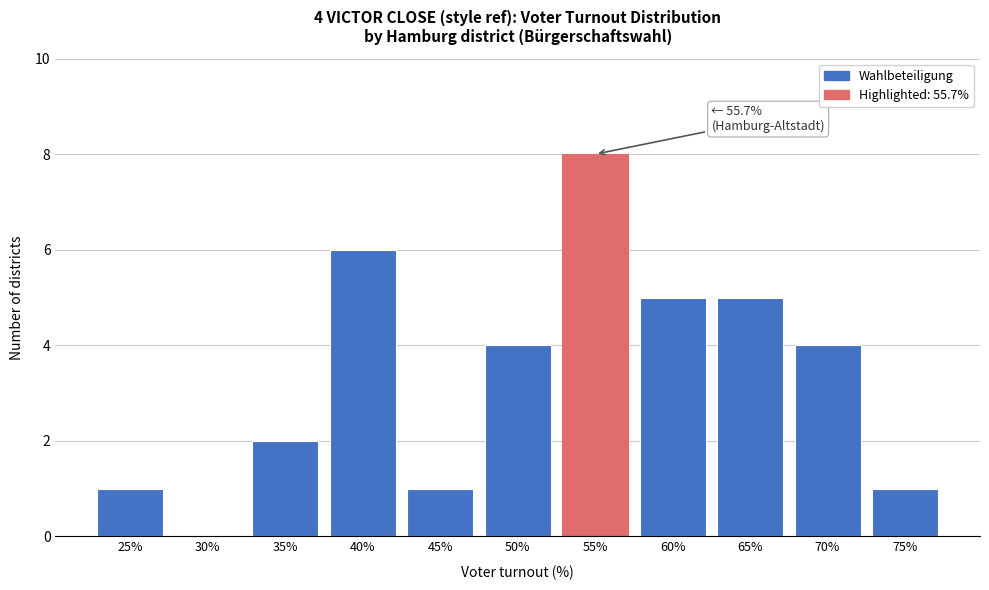

Reading left to right, transcribe all the data shown in this chart.

25%=1	30%=0	35%=2	40%=6	45%=1	50%=4	55%=8	60%=5	65%=5	70%=4	75%=1